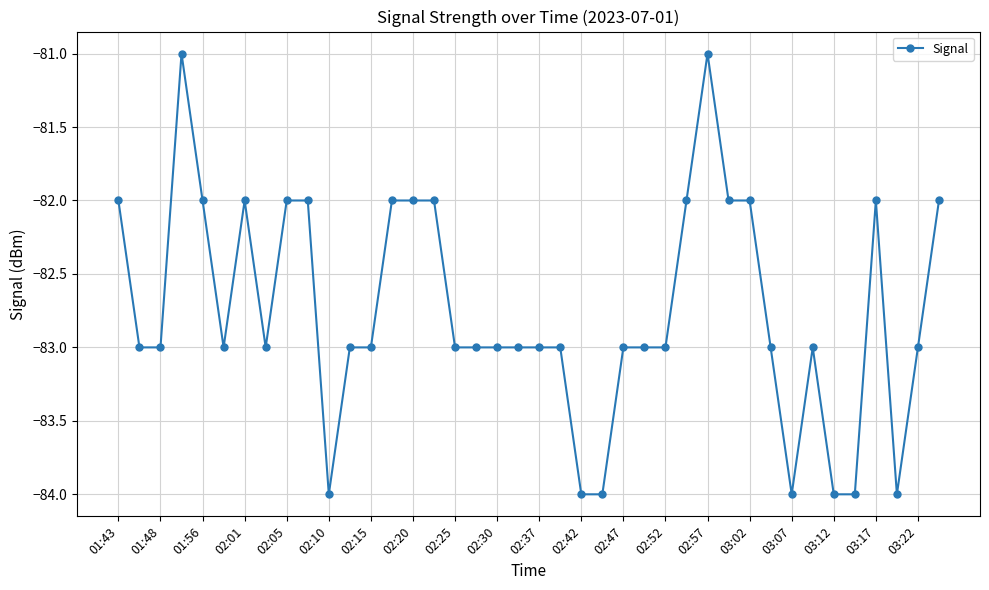

What is the difference between the second highest and minimum values?

3